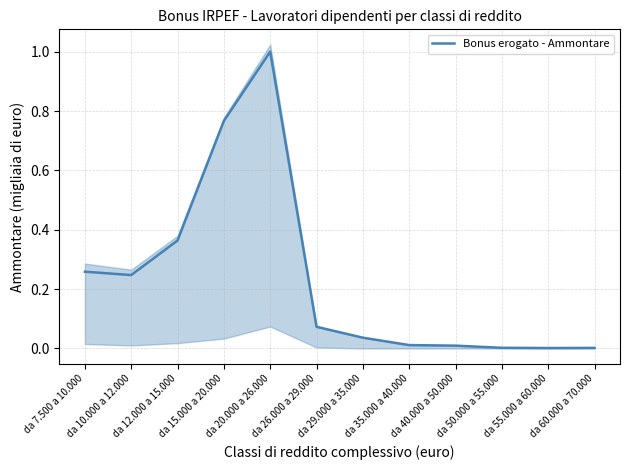

True or false: the data shows 1.0 at da 20.000 a 26.000.

True